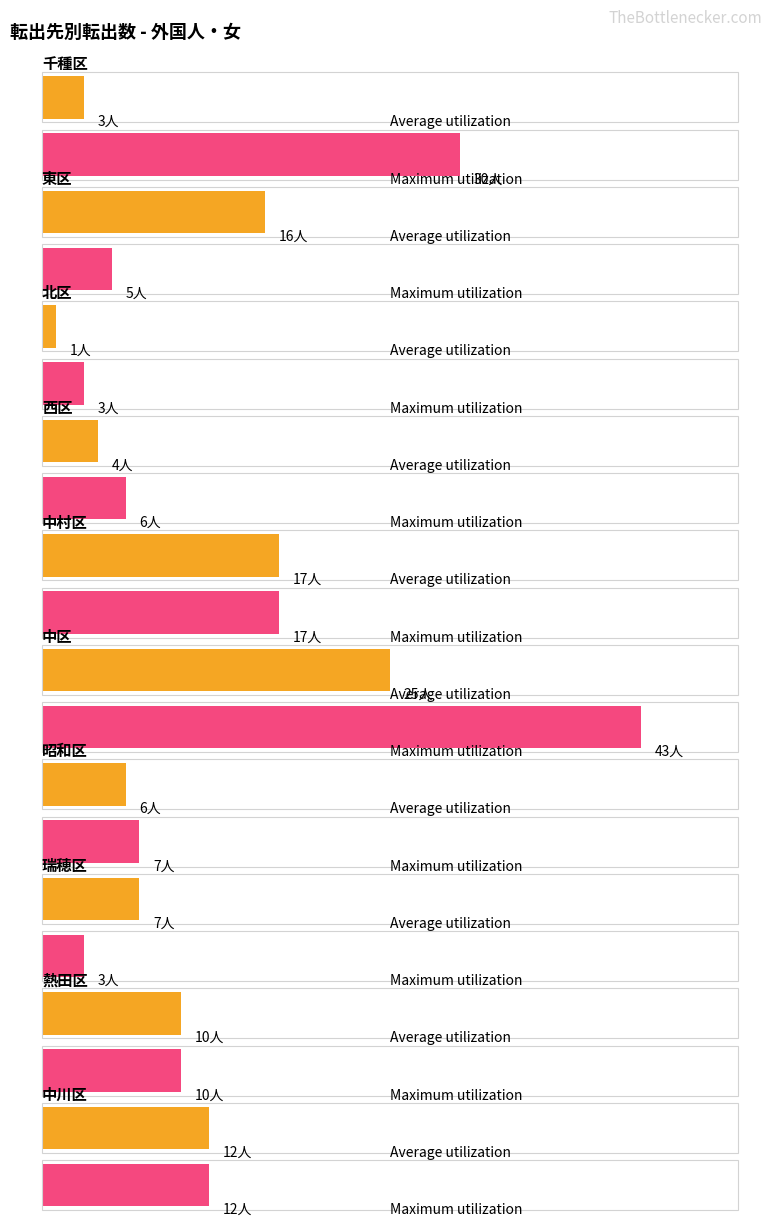

What is the difference between the second highest and second lowest values in the Maximum utilization series?

27